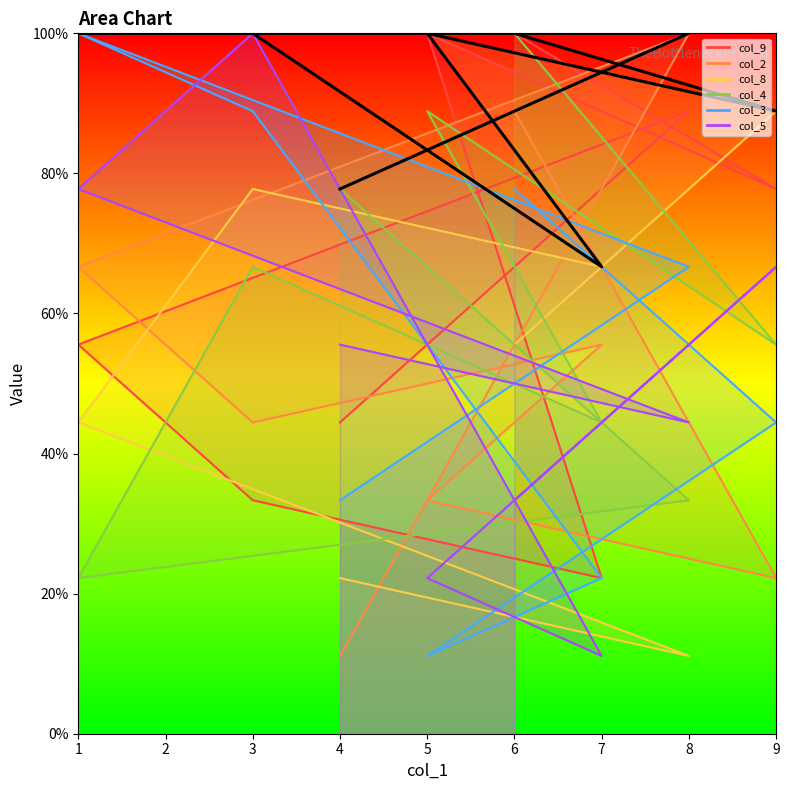

What is the value of the 8th point from the left?

77.8